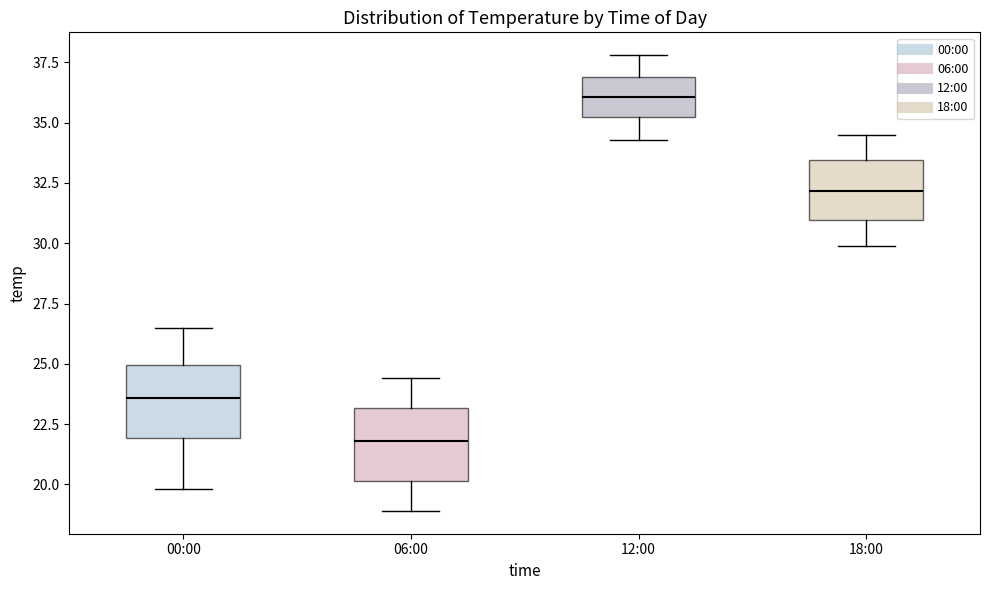

Which box's median line is the highest?

12:00